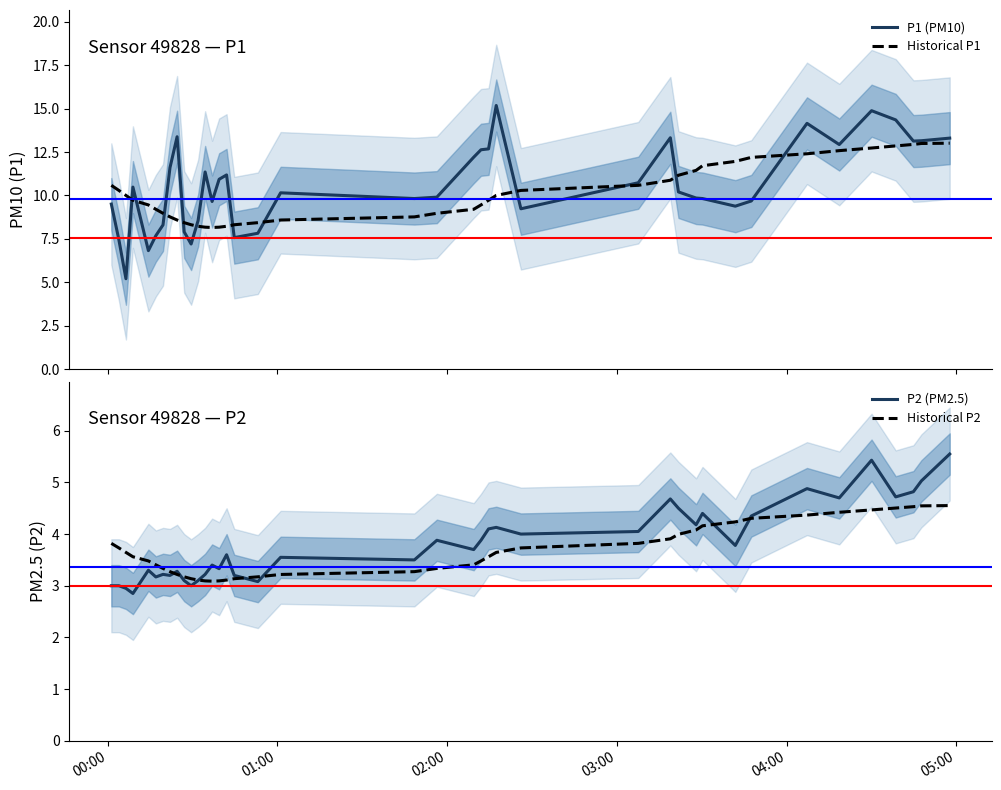

What is the highest value of the P1 (PM10) series?

15.2